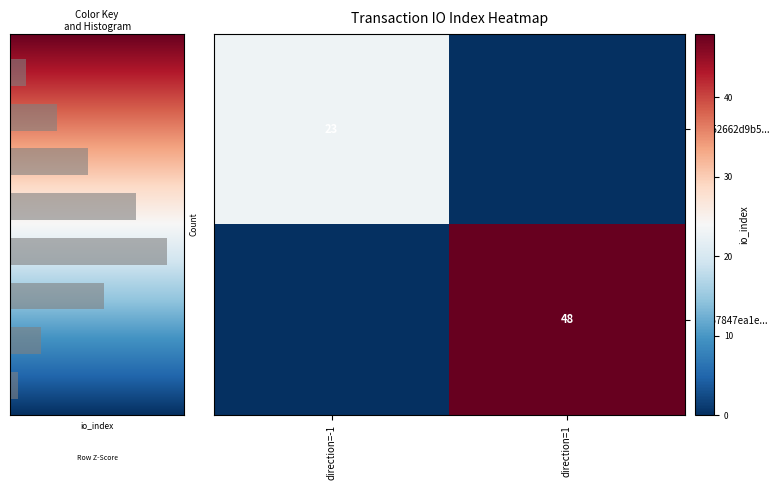

The value of d0b52662d9b5... at direction=-1 is 40. True or false?

False